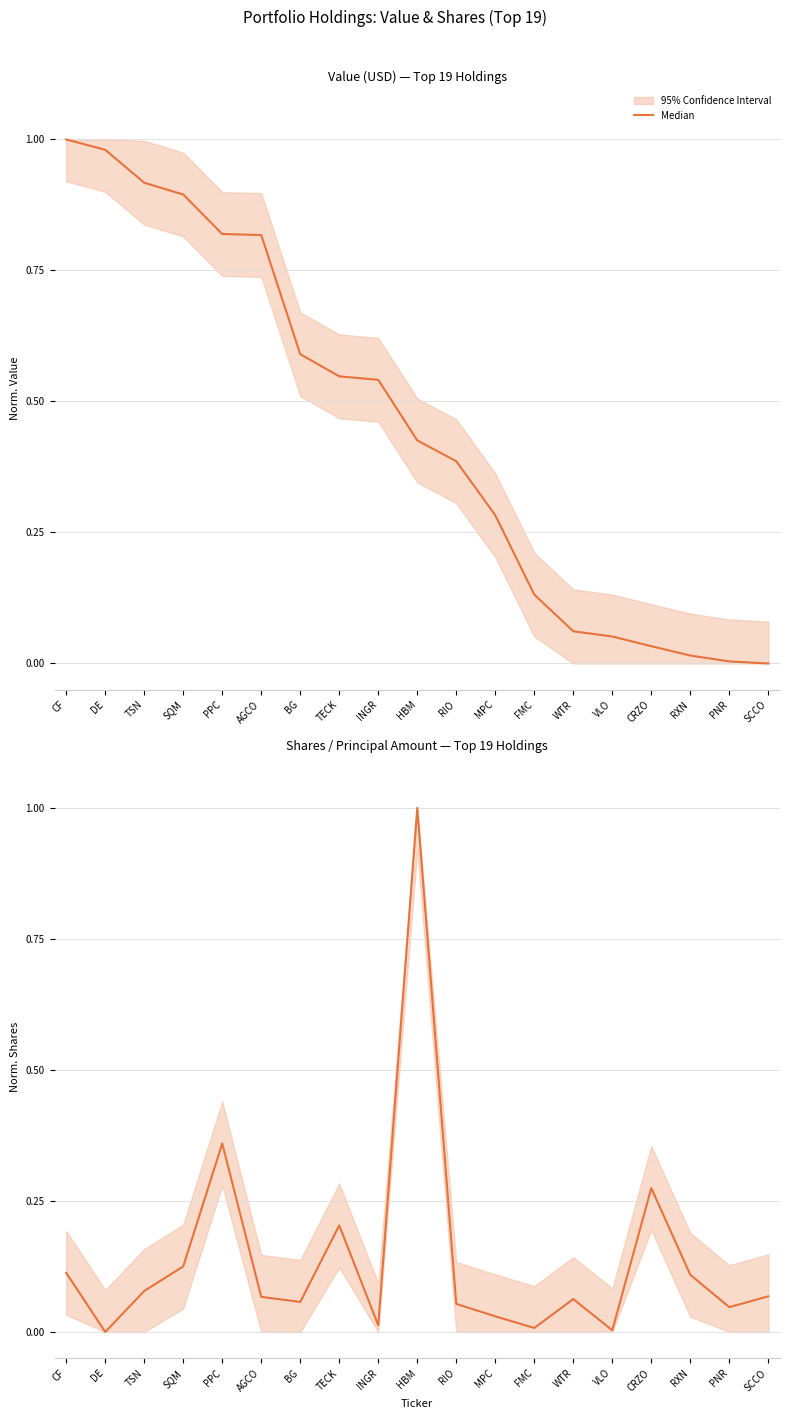

What is the label of the 9th point from the left?

INGR